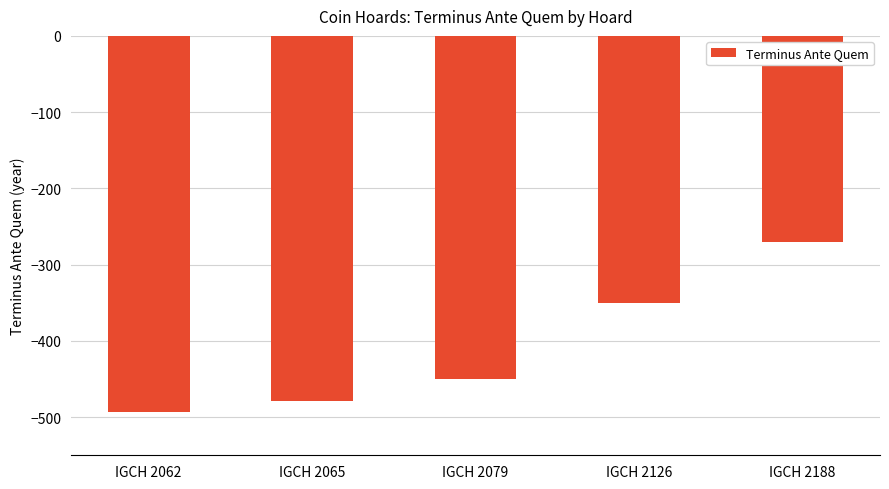

Does the chart contain any negative values?

Yes